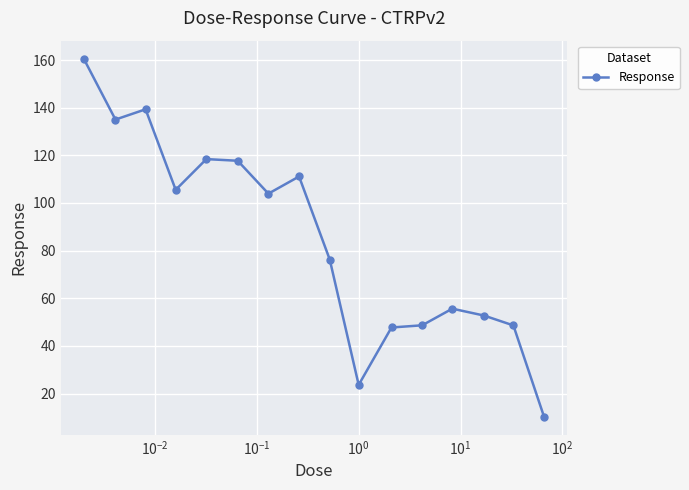

True or false: there are more than 1 points higher than both neighbors.

True